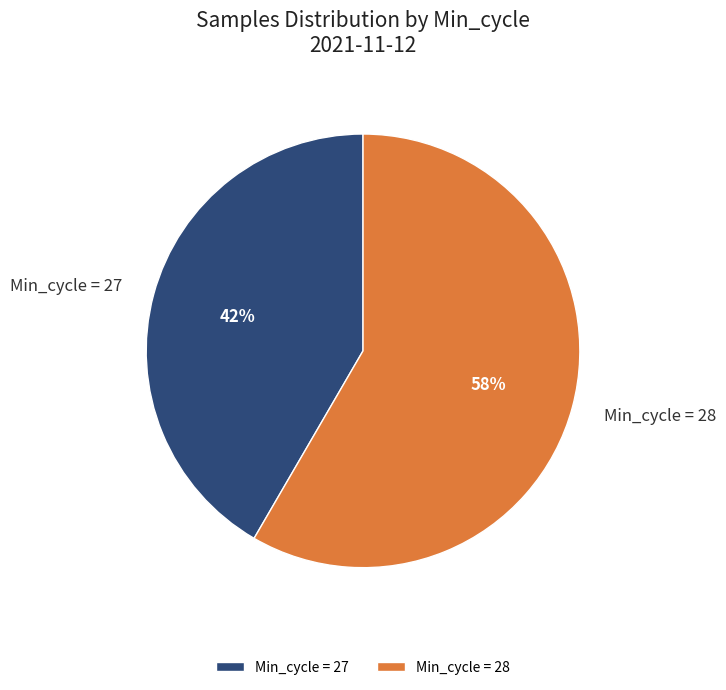

Which has a higher value, Min_cycle = 27 or Min_cycle = 28?

Min_cycle = 28